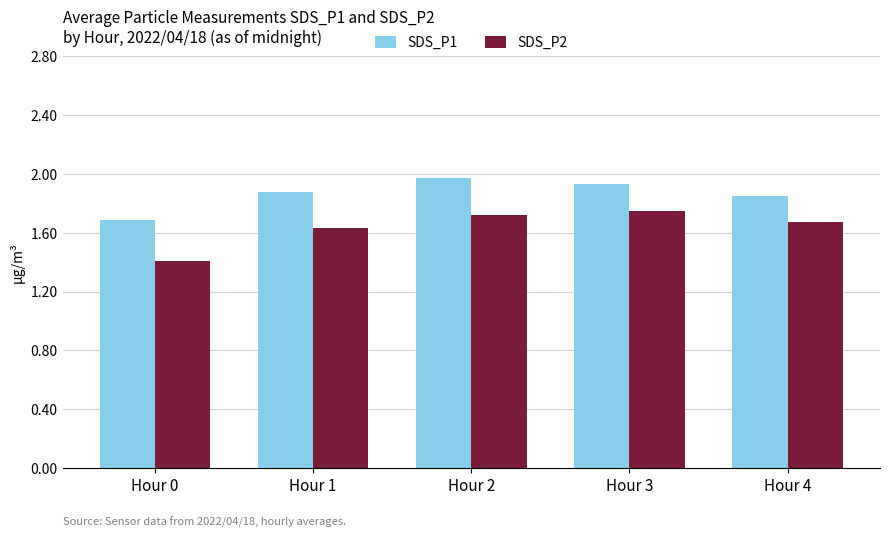

Where is SDS_P2 nearest to the value 1?

Hour 0